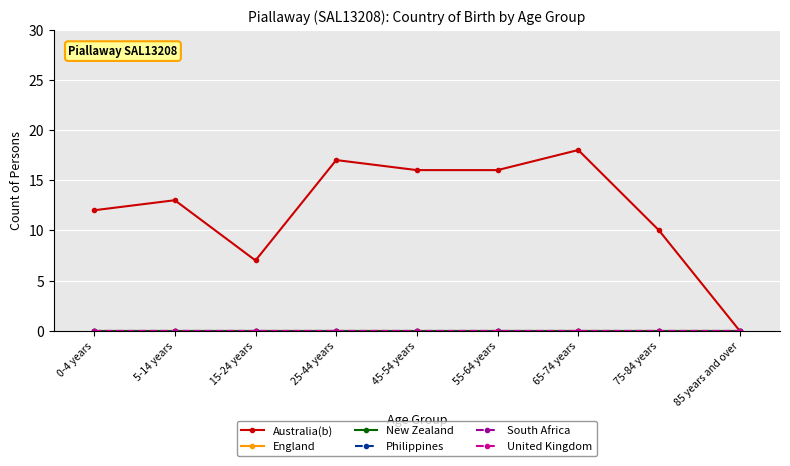

Is this an area chart (filled region under the line)?

No